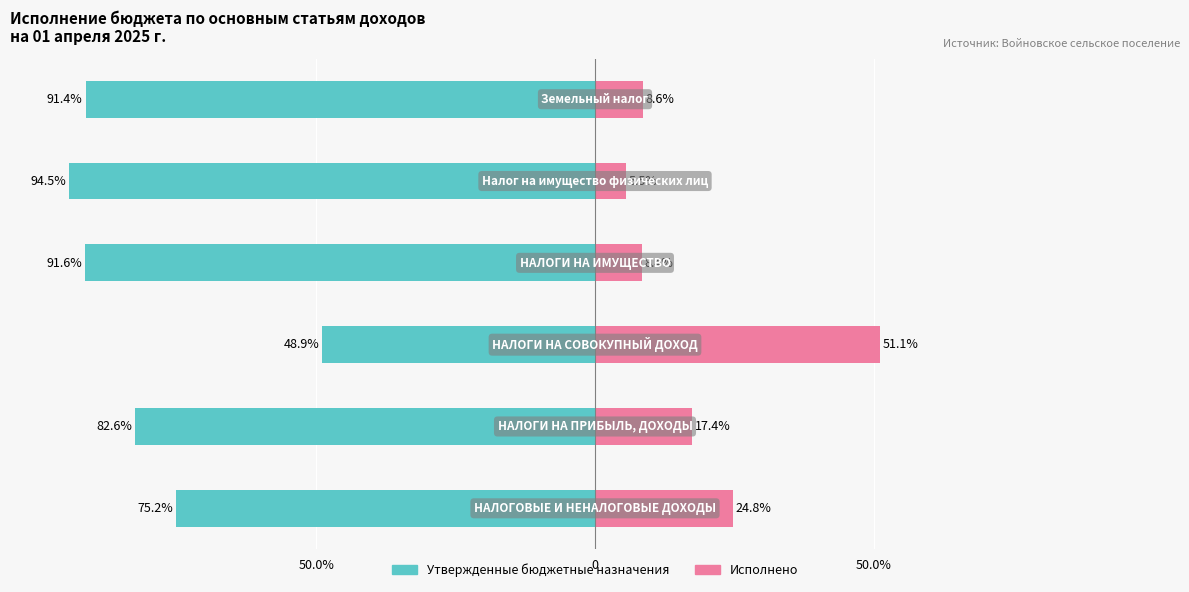

What is the highest value of the Утвержденные бюджетные назначения series?

-48.9